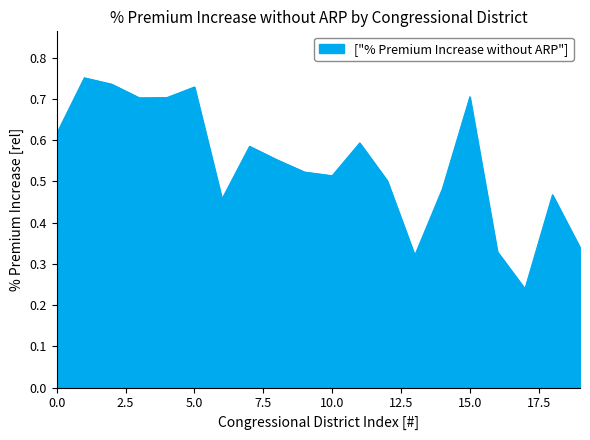

True or false: the data shows 1.3 at 5.0.

False